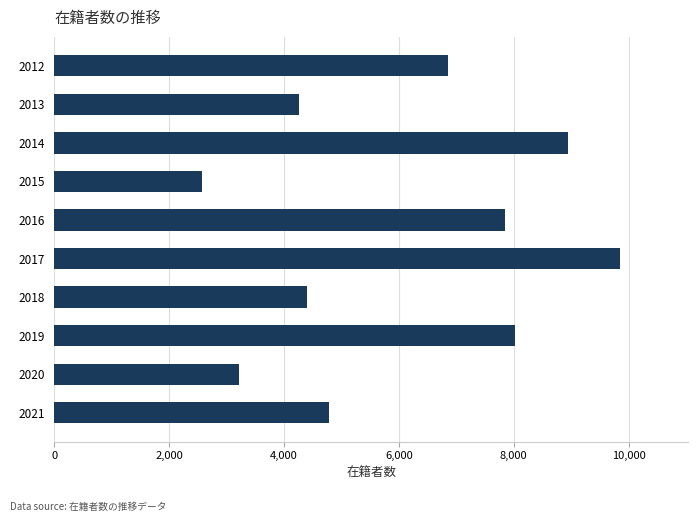

Which has a higher value, 2021 or 2018?

2021